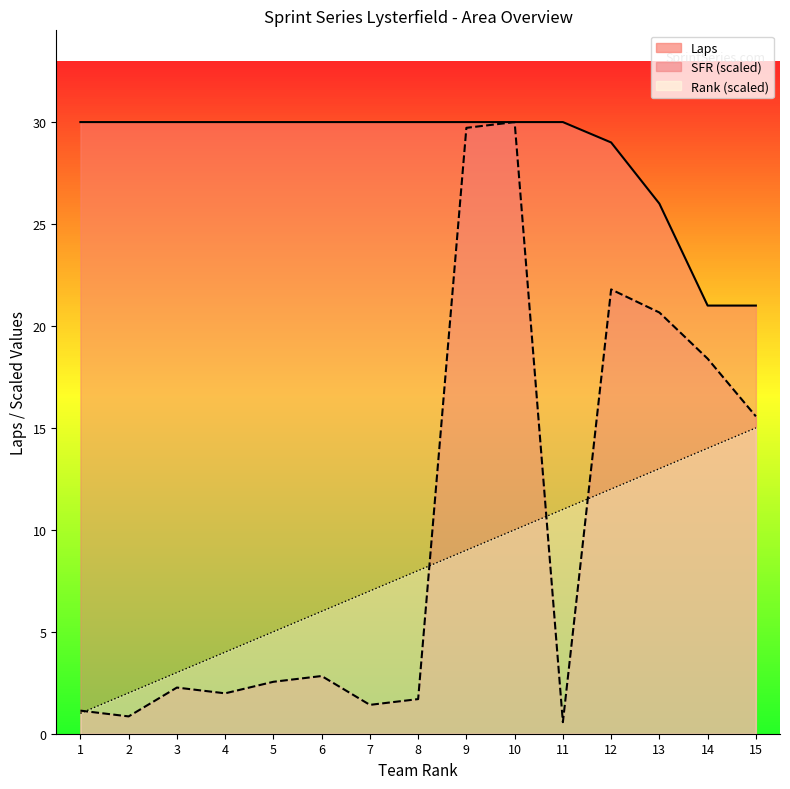

Which label corresponds to the smallest value in the chart?

11